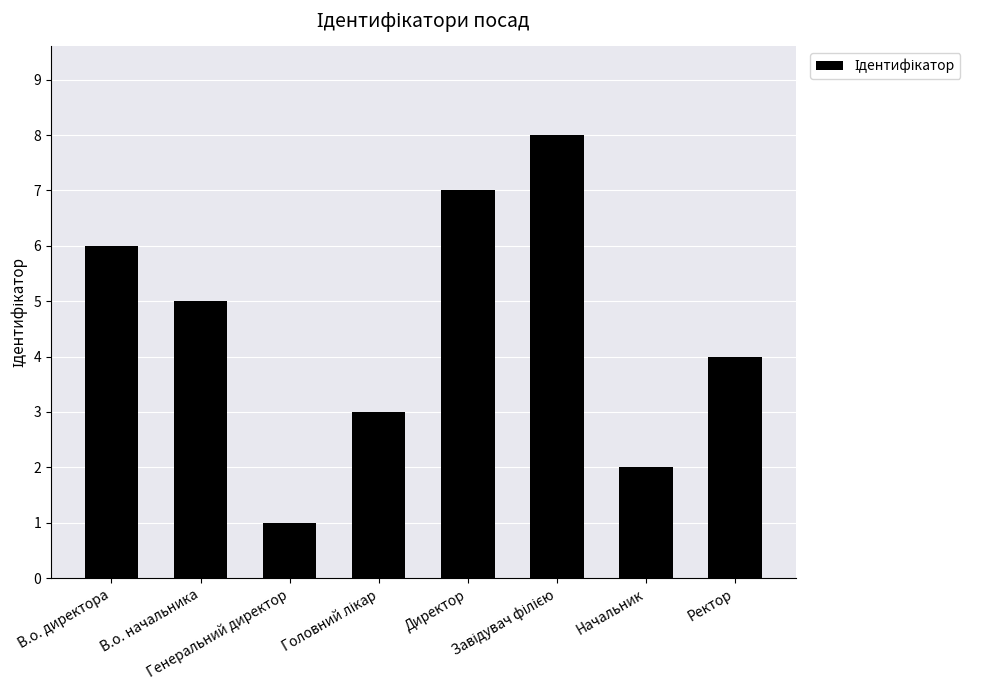

What is the difference between the second highest and second lowest values?

5